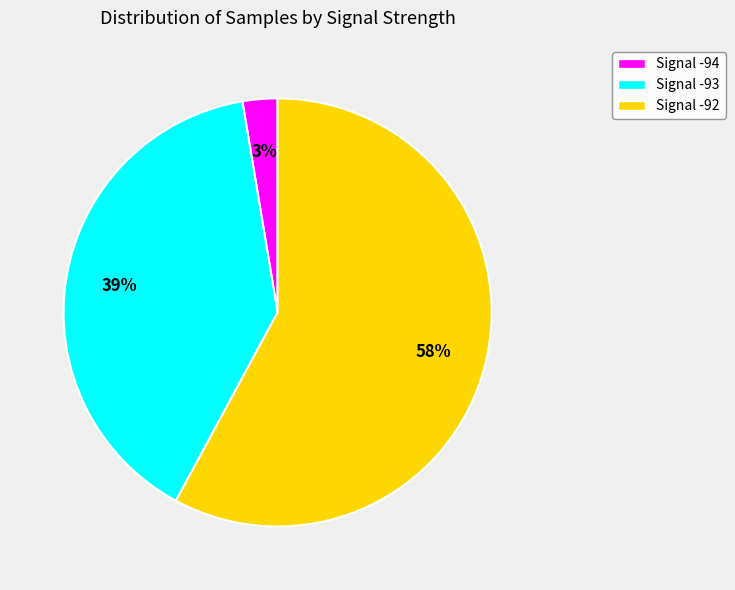

Does any single category account for the majority?

Yes